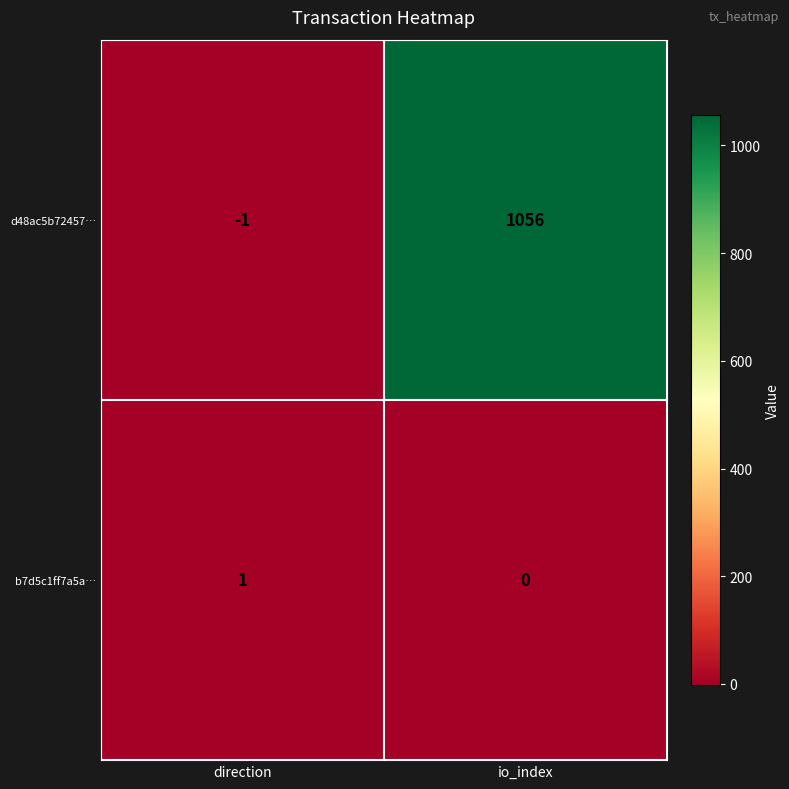

How many distinct data groups are displayed?

2